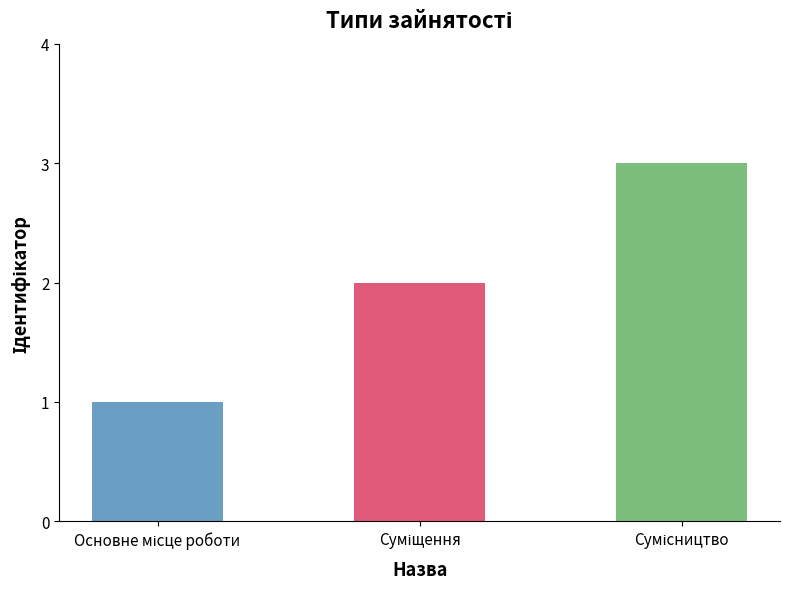

What is the sum of all values?

6